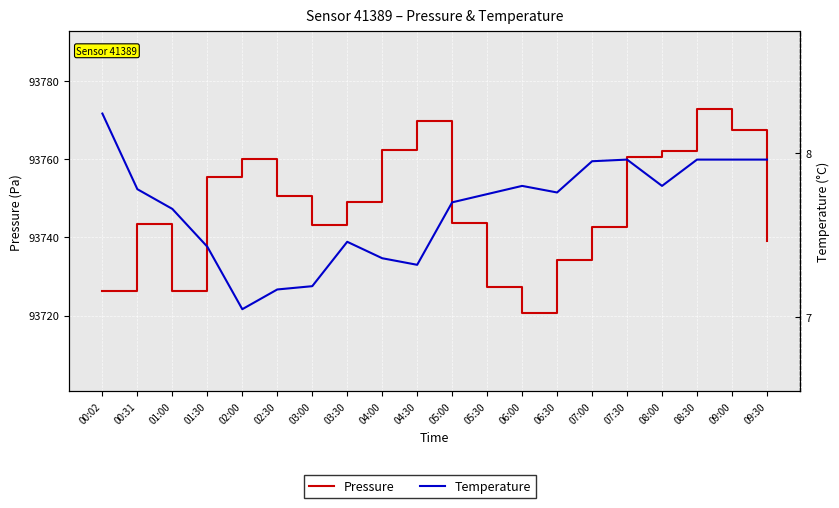

At which label is Pressure closest to 93746?

05:00